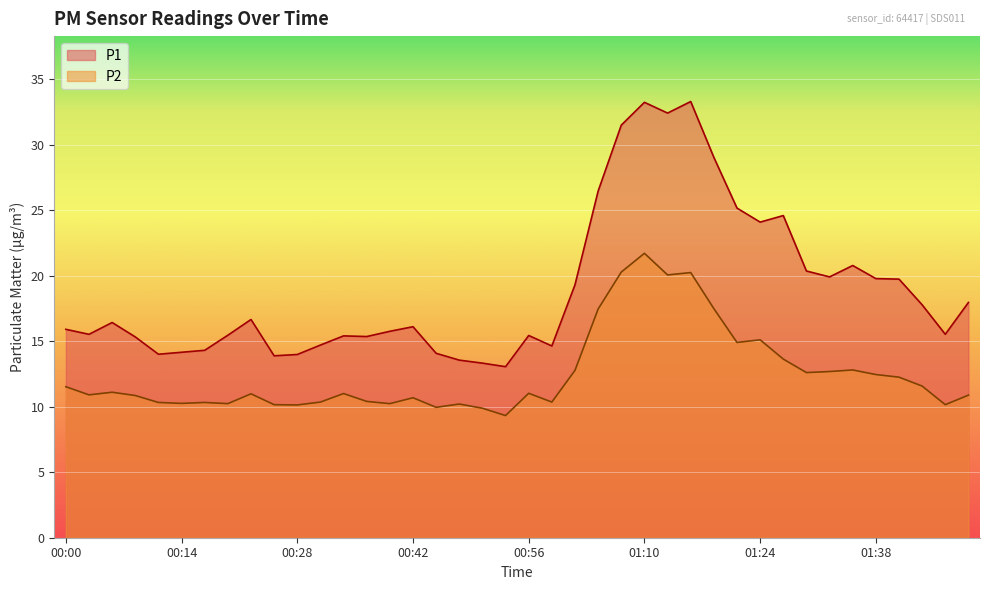

List the series in order of their overall mean, lowest first.

P2, P1